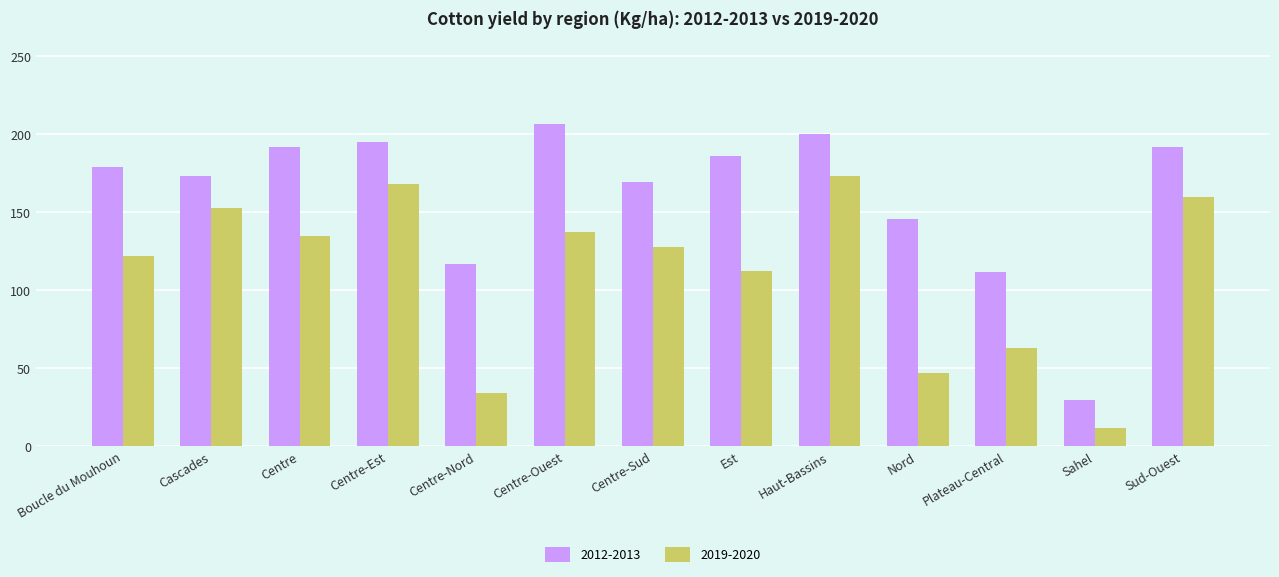

The 2019-2020 series shows 87.4 at Sud-Ouest. True or false?

False